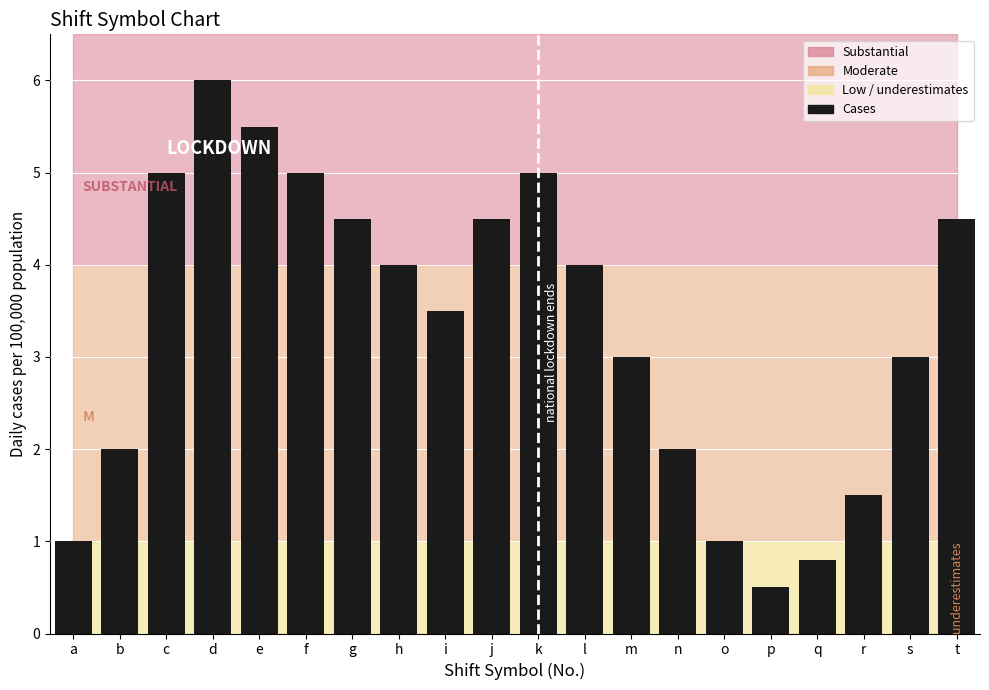

What is the difference between the maximum and second lowest values?

5.2